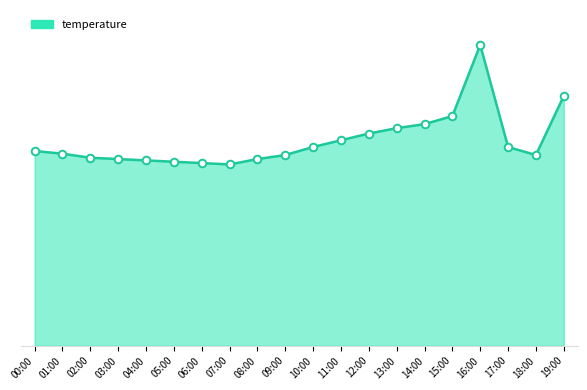

Approximately how many times larger is the value at 11:00 compared to 03:00?

1.1